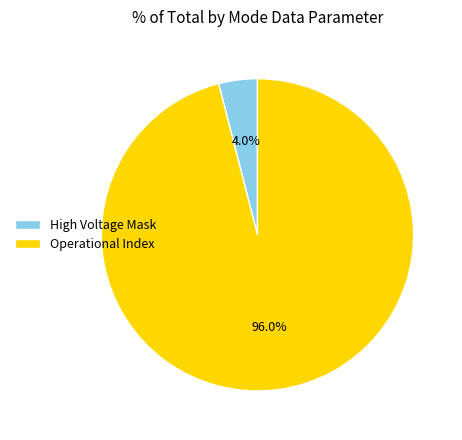

How many segments does this pie chart have?

2